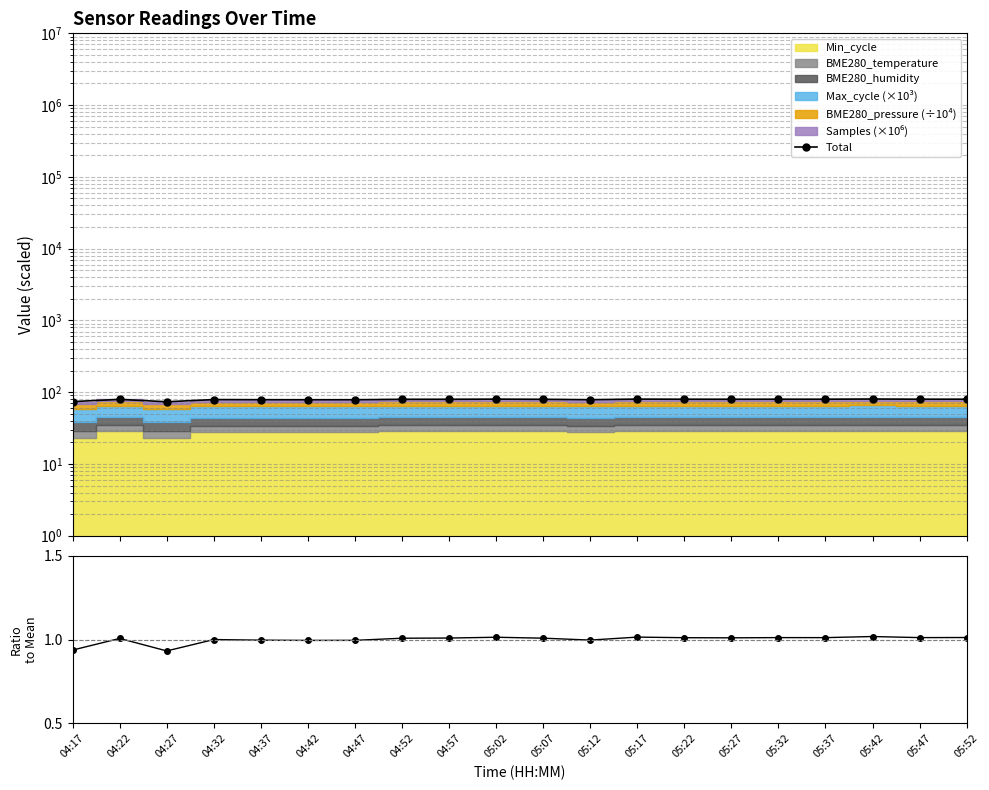

Does the chart have visible grid lines?

Yes